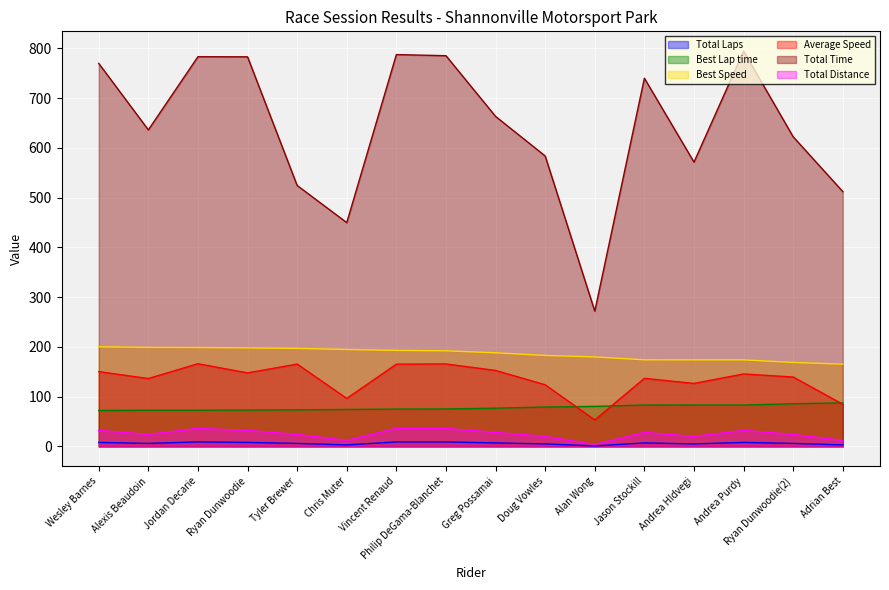

Between Ryan Dunwoodie and Andrea HIdvegi, which is larger?

Ryan Dunwoodie